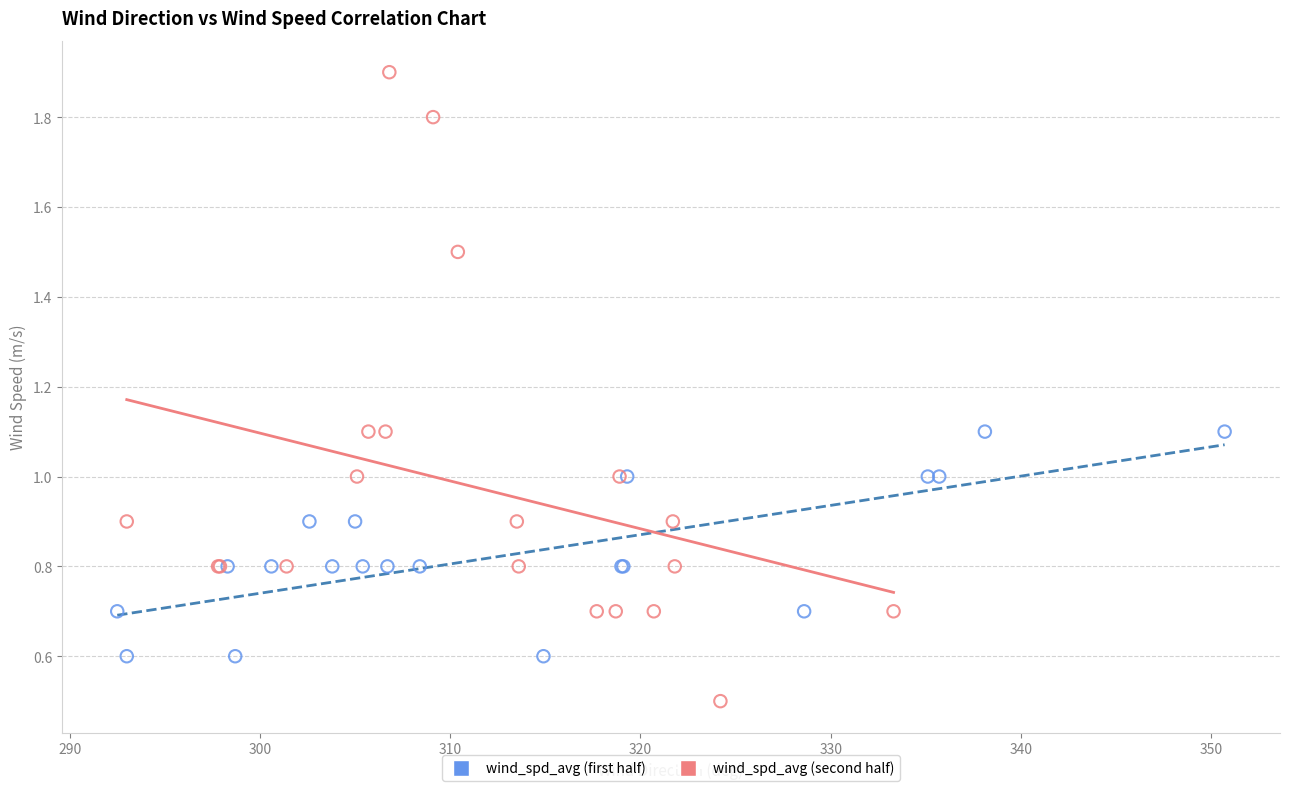

Which series has the largest Y range (max minus min)?

wind_spd_avg (second half)